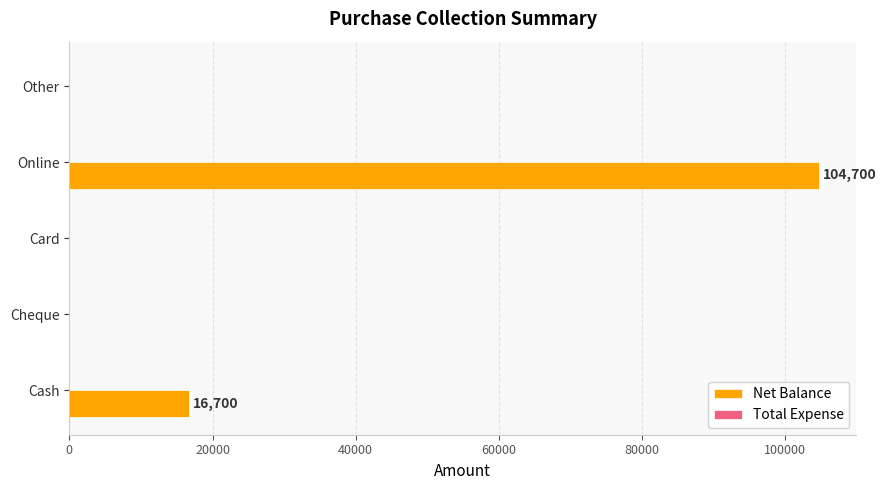

Between Online and Other, which is larger?

Online